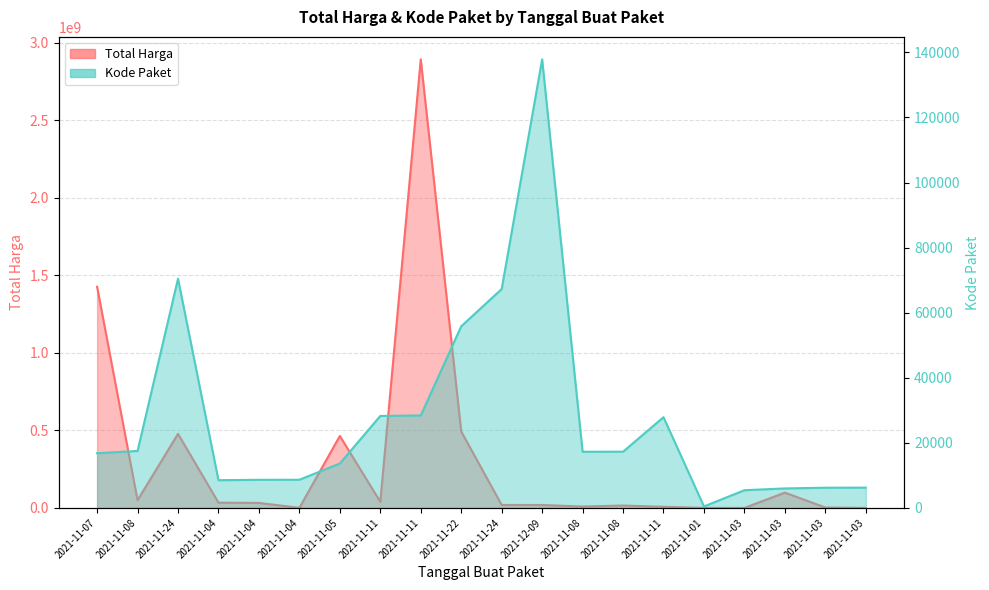

How many values in the Total Harga series exceed 32441200?

9